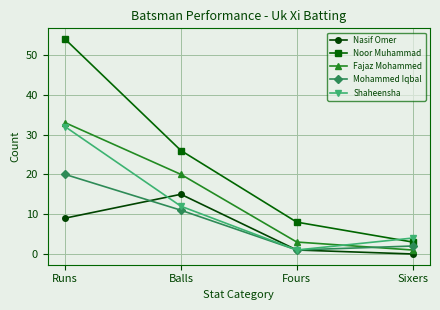

Reading left to right, transcribe all the data shown in this chart.

Nasif Omer: 9	15	1	0
Noor Muhammad: 54	26	8	3
Fajaz Mohammed: 33	20	3	1
Mohammed Iqbal: 20	11	1	2
Shaheensha: 32	12	1	4